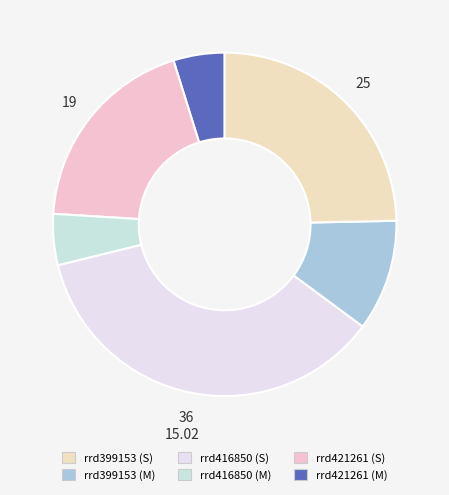

How many slices are in this pie chart?

6